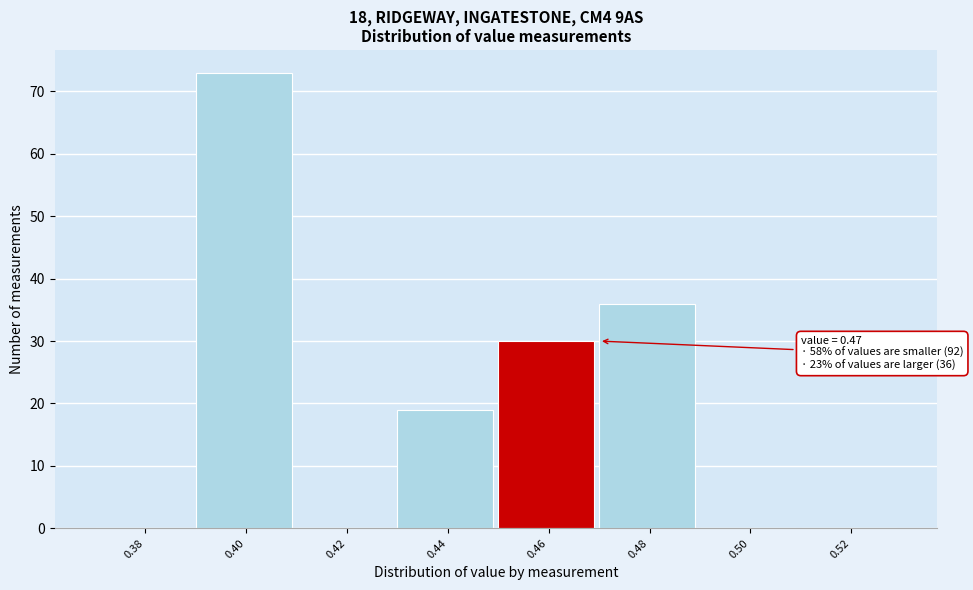

Reading left to right, transcribe all the data shown in this chart.

0.38=0	0.40=73	0.42=0	0.44=19	0.46=30	0.48=36	0.50=0	0.52=0